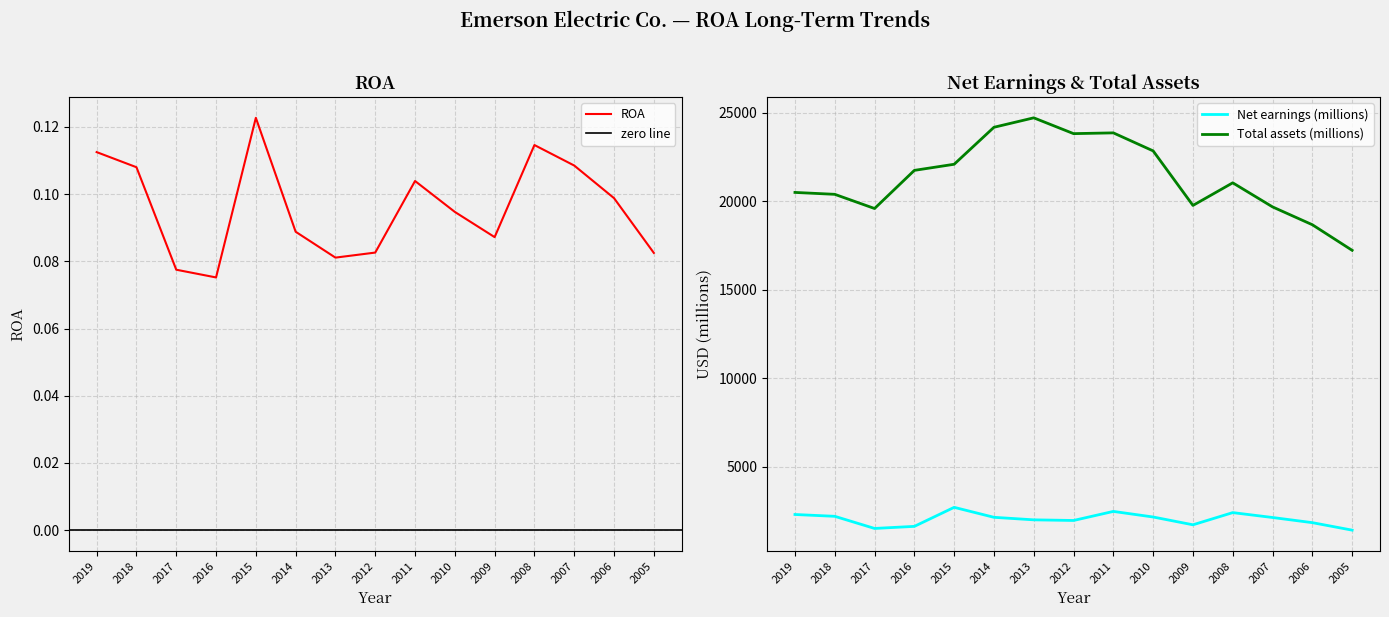

True or false: Net earnings (millions) has a value of 3168.0 at 2019.

False